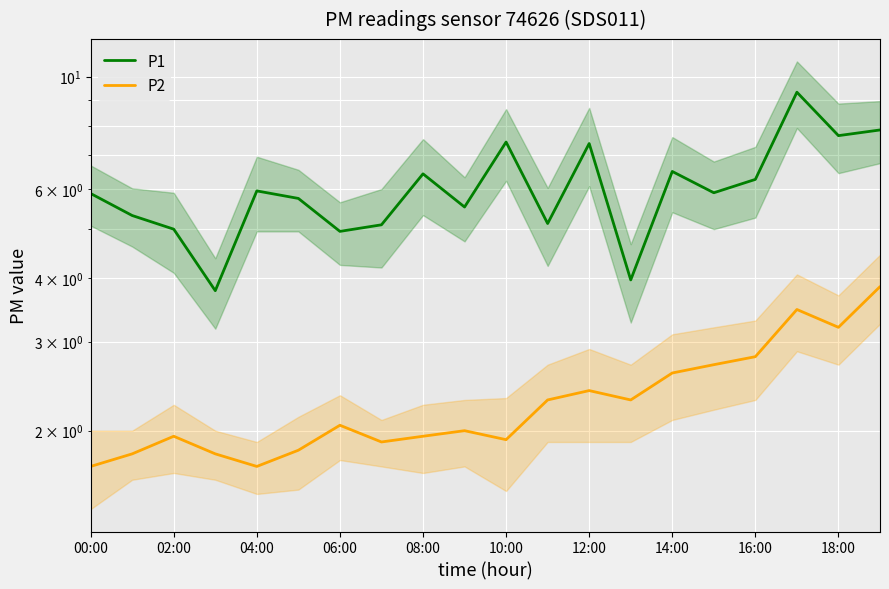

Which series has the widest spread of values?

P1